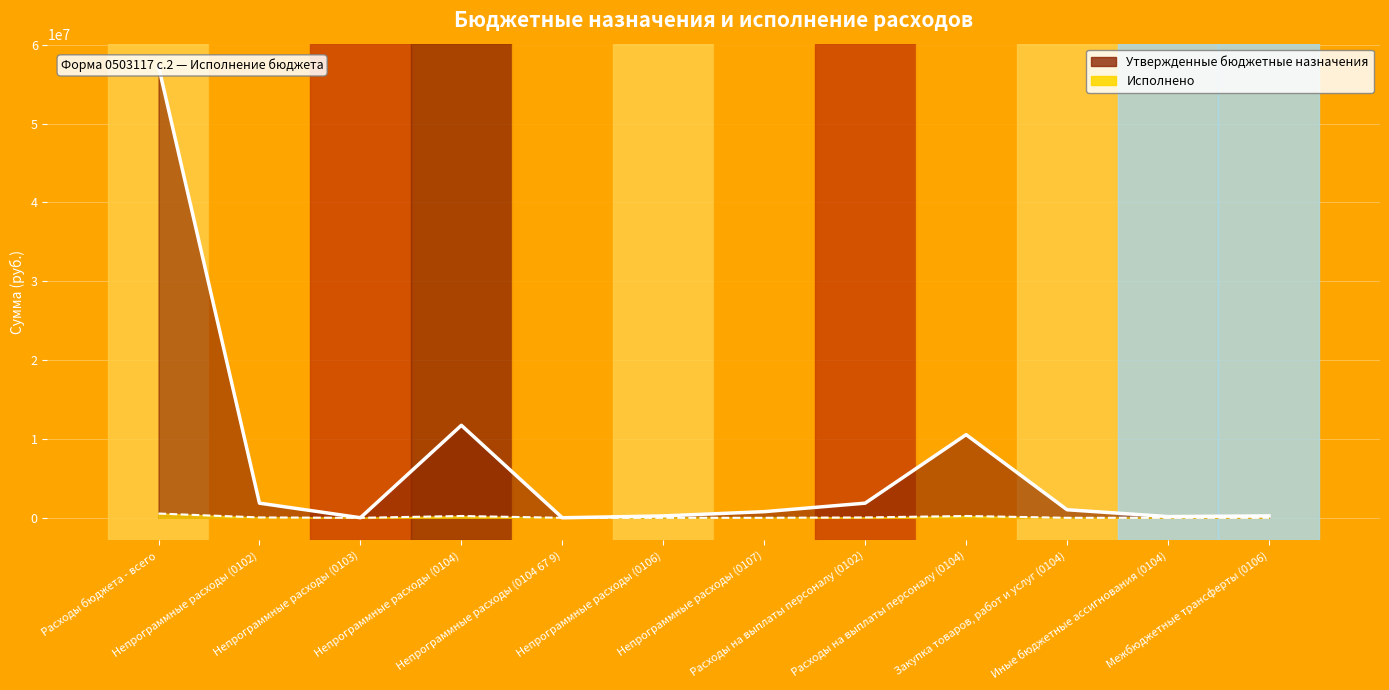

At Расходы на выплаты персоналу (0104), list the series in order from smallest to largest.

Исполнено, Утвержденные бюджетные назначения